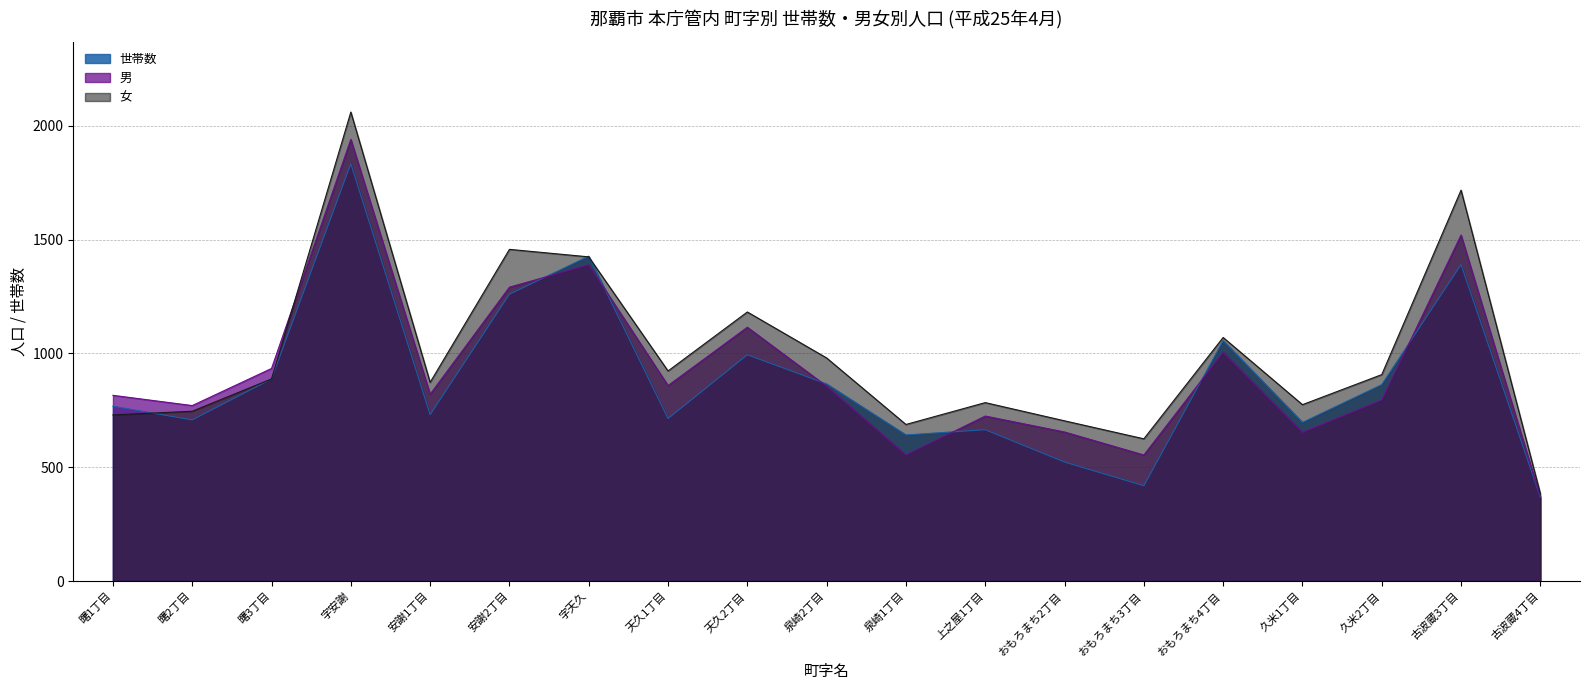

Does the chart have visible grid lines?

Yes